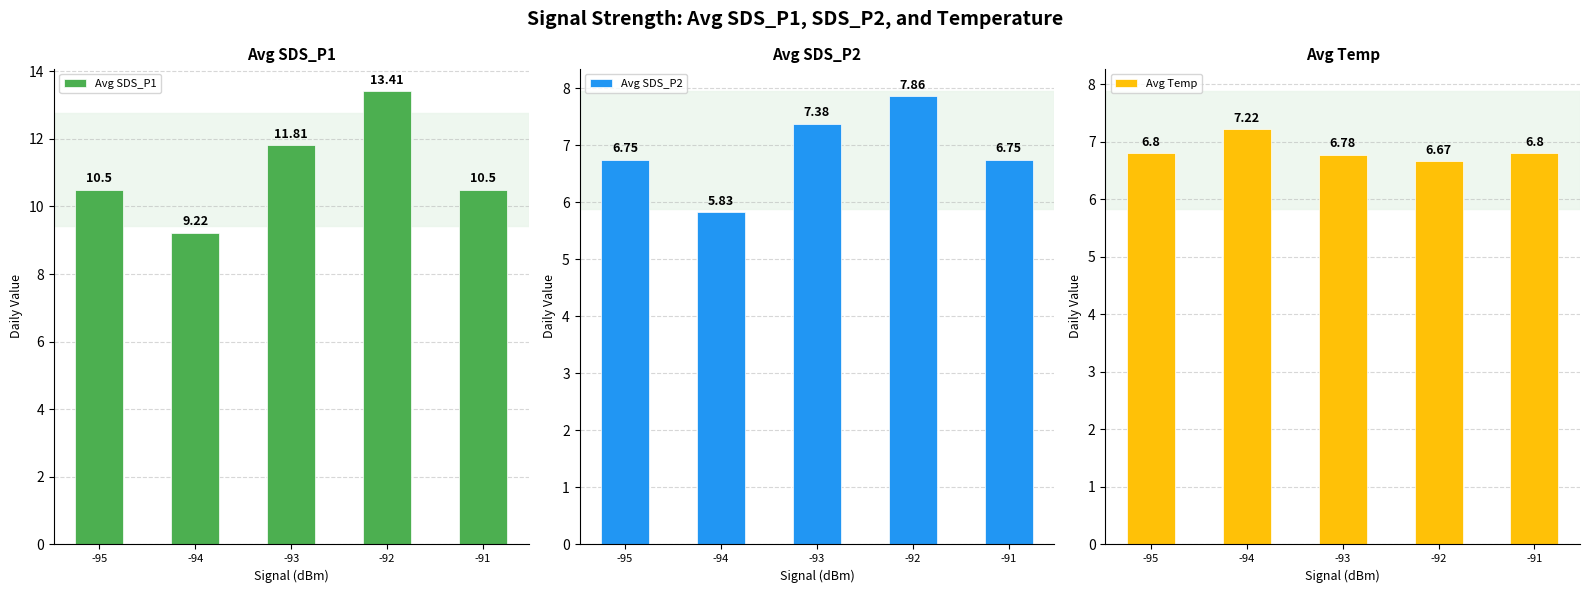

Which series has the widest spread of values?

Avg SDS_P1